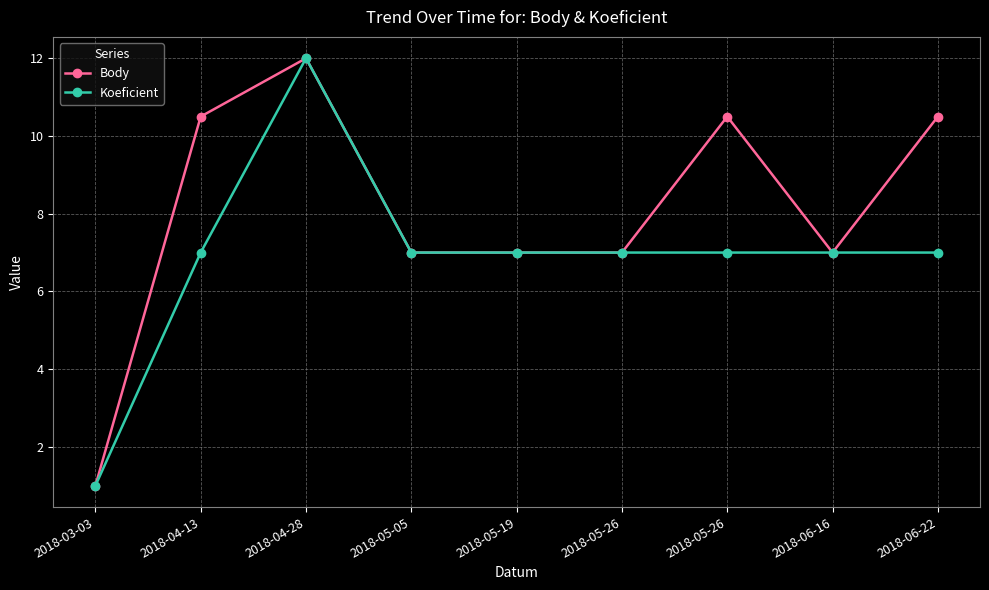

What are all the series names shown in the legend?

Body, Koeficient